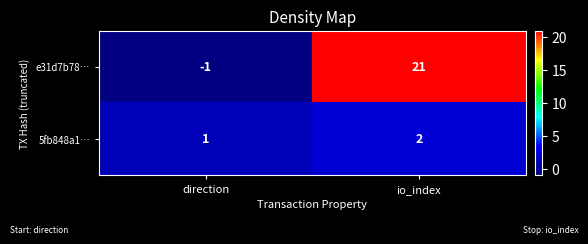

Between direction and io_index, which series saw the biggest shift?

e31d7b78…